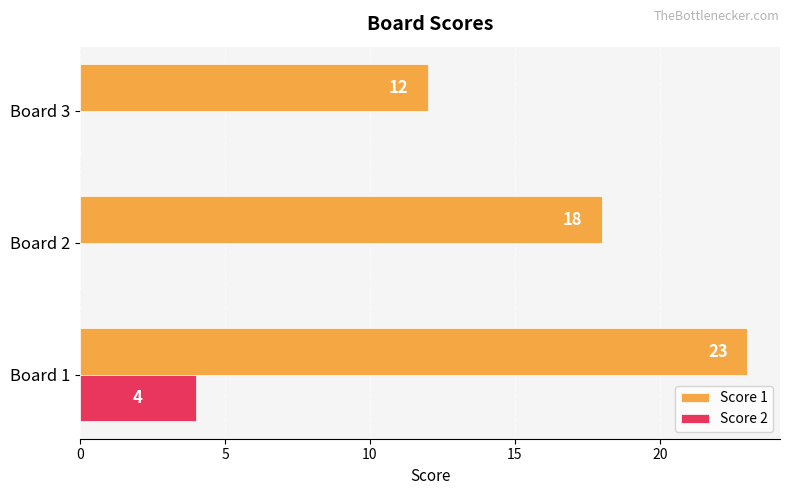

At which label does Score 2 reach its peak?

Board 1